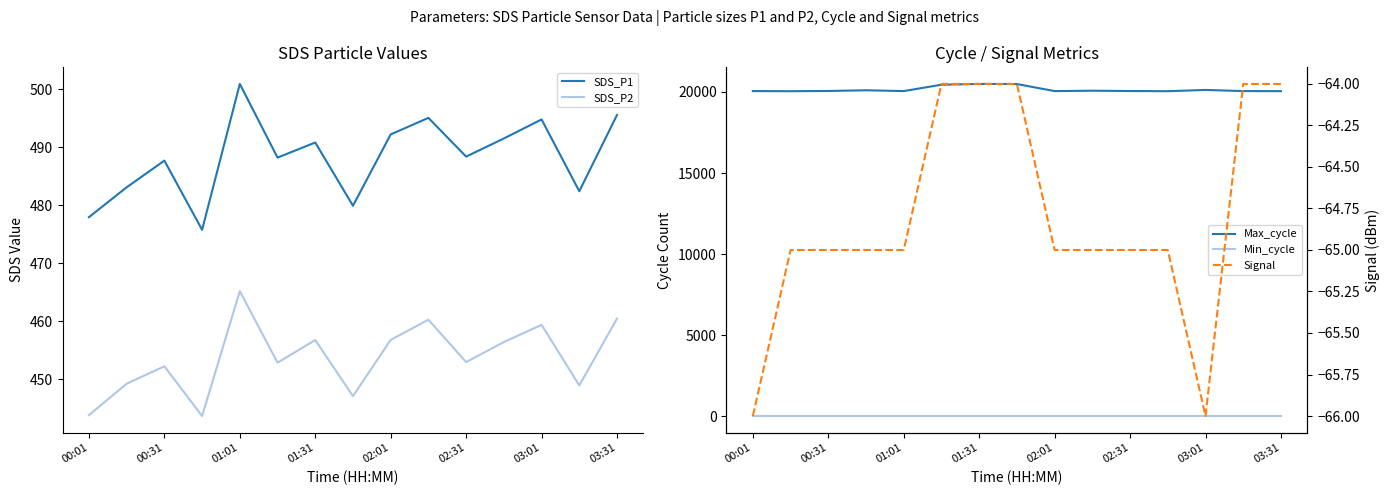

Which label corresponds to the smallest value in the chart?

00:01